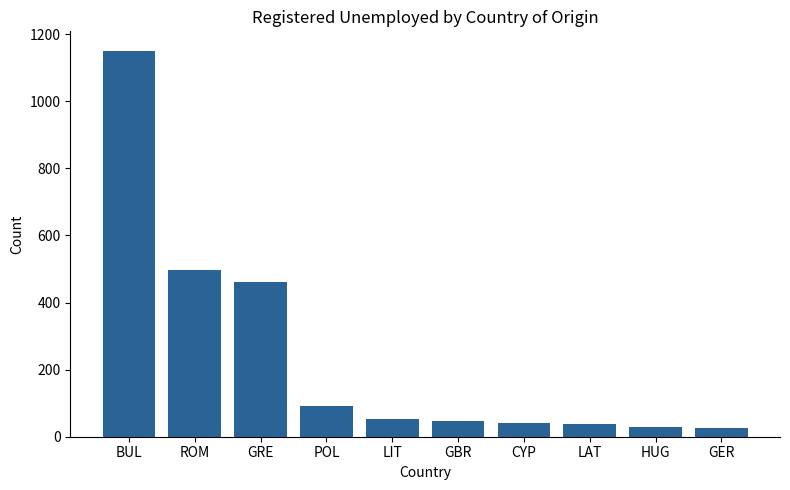

What is the sum of the values at GRE and BUL?

1613